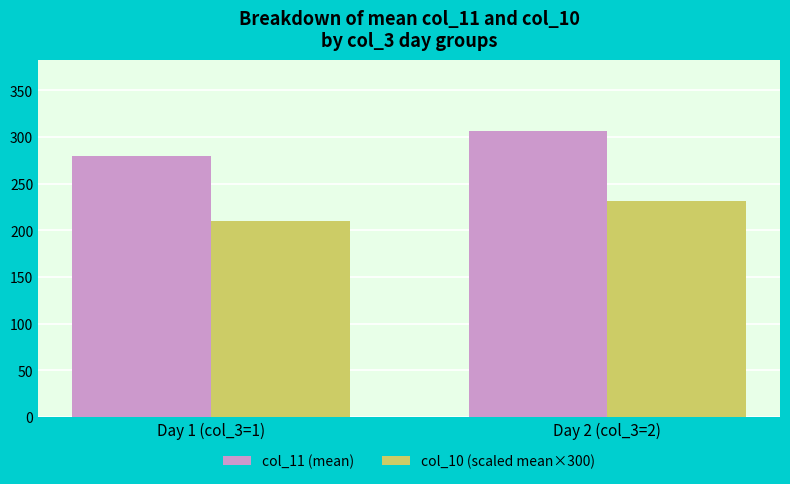

At which category does the chart reach its peak across all series?

Day 2 (col_3=2)